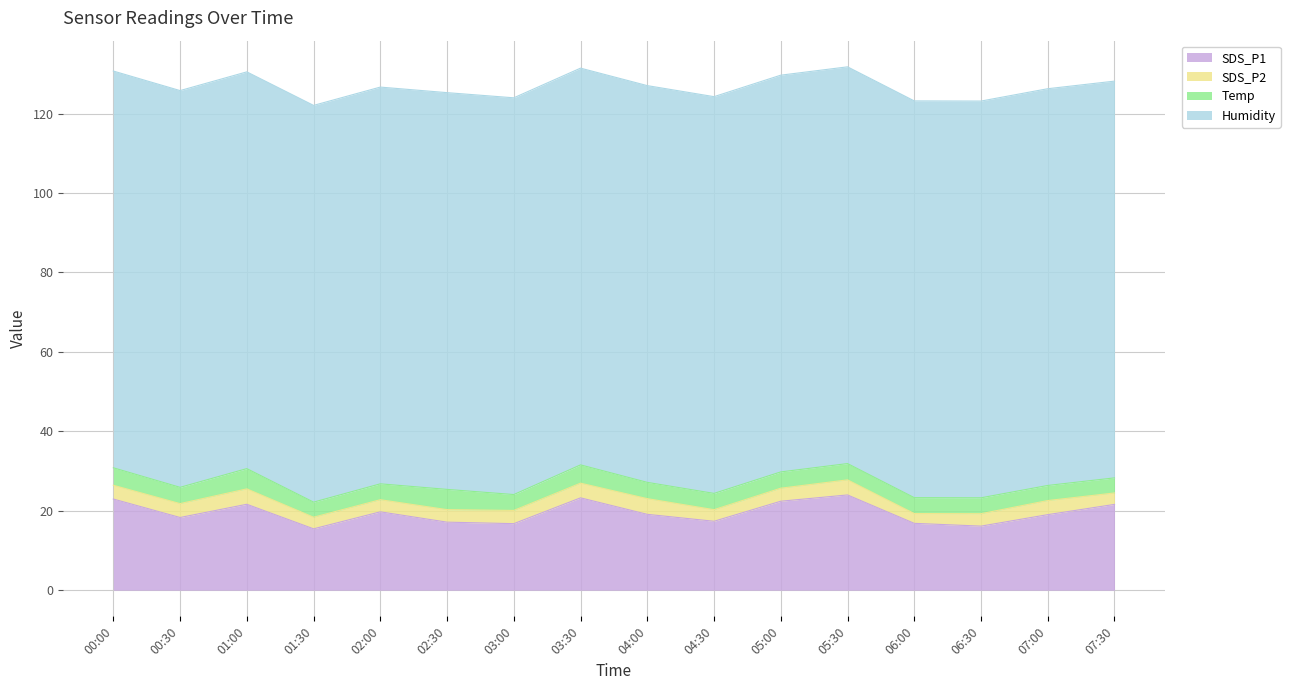

What is the difference between the highest and lowest values at 01:00?

96.0